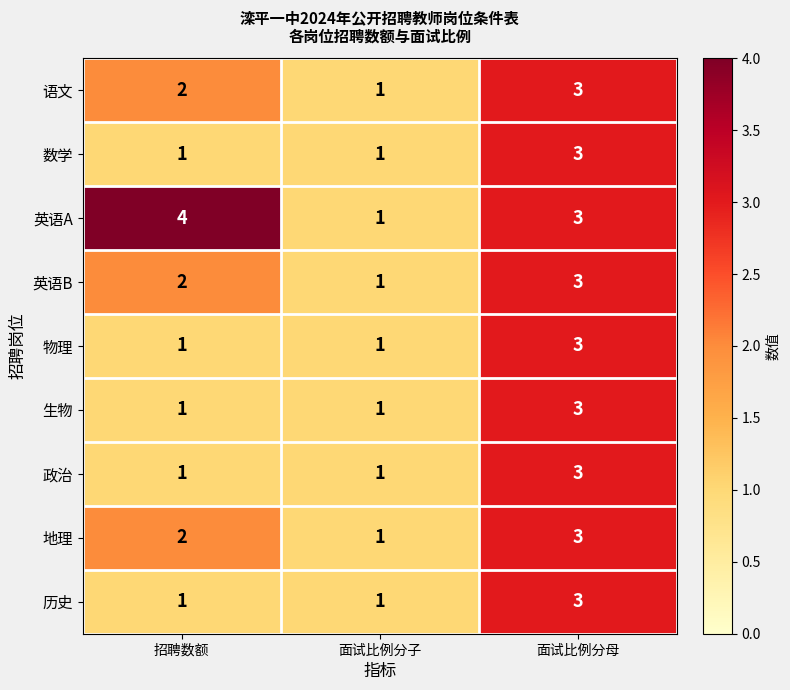

What is the smallest value displayed?

1